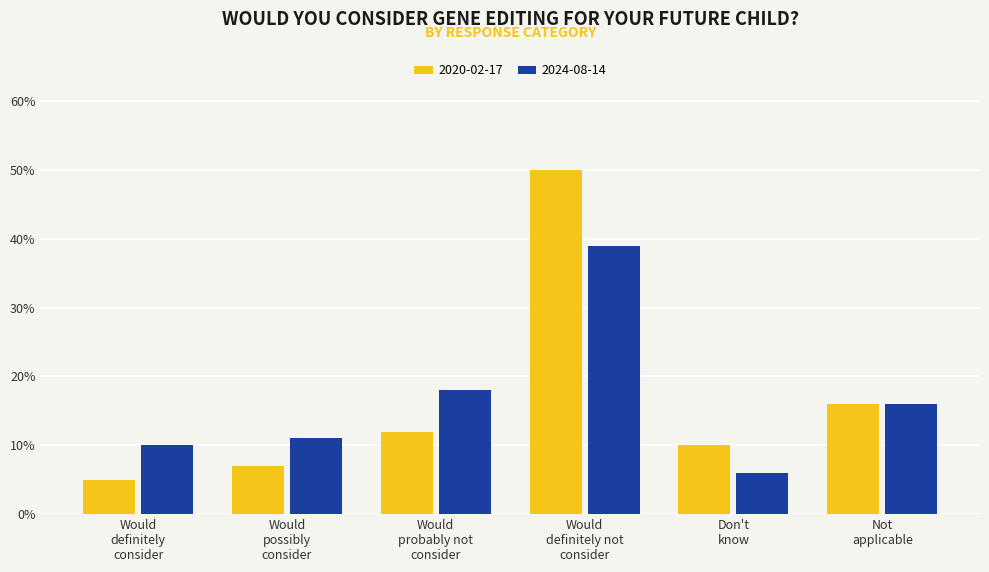

What is the label of the 3rd bar from the left?

Would
probably not
consider